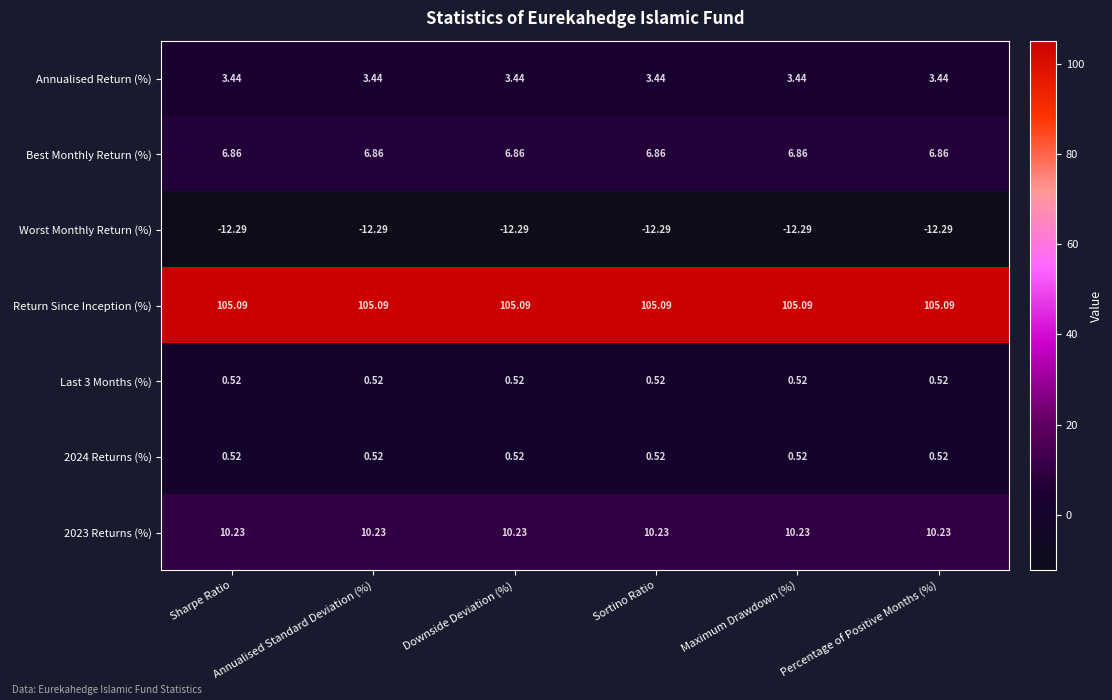

Which series has the largest total across all categories?

Return Since Inception (%)